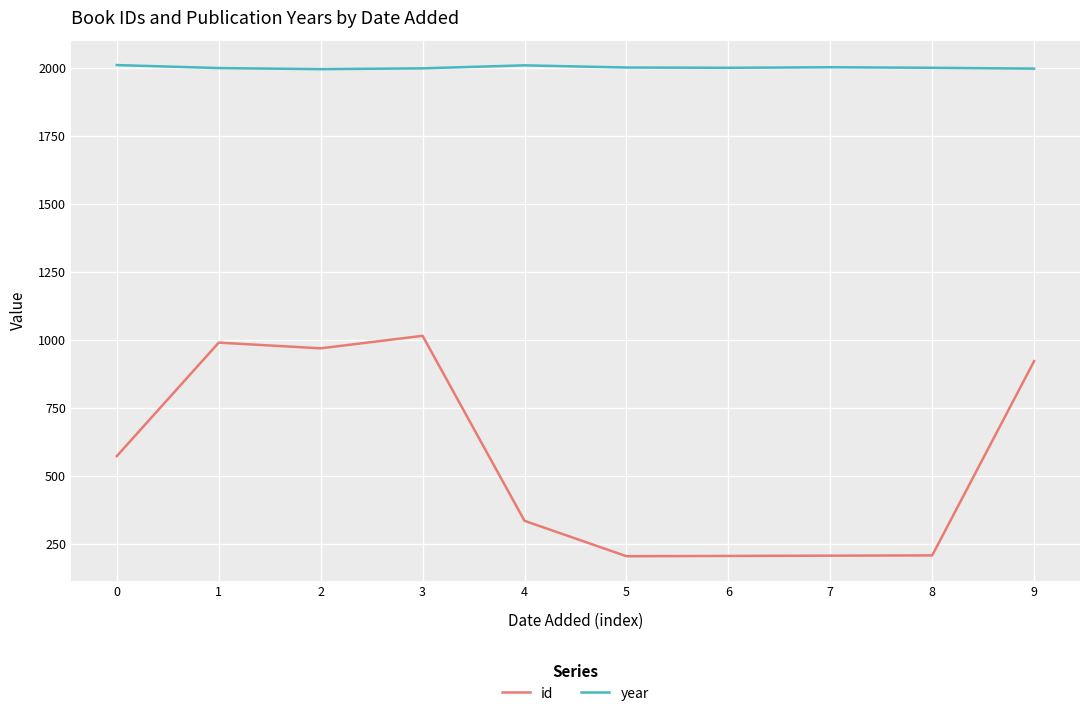

Rank the series by their maximum value, from lowest to highest.

id, year